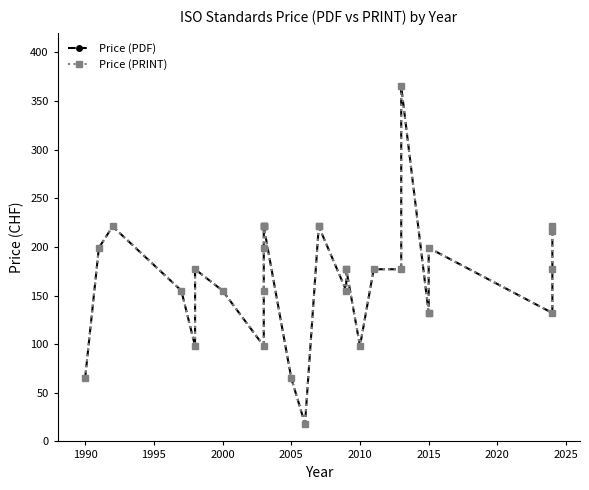

In Price (PRINT), how many points are lower than both neighbors (excluding endpoints)?

6